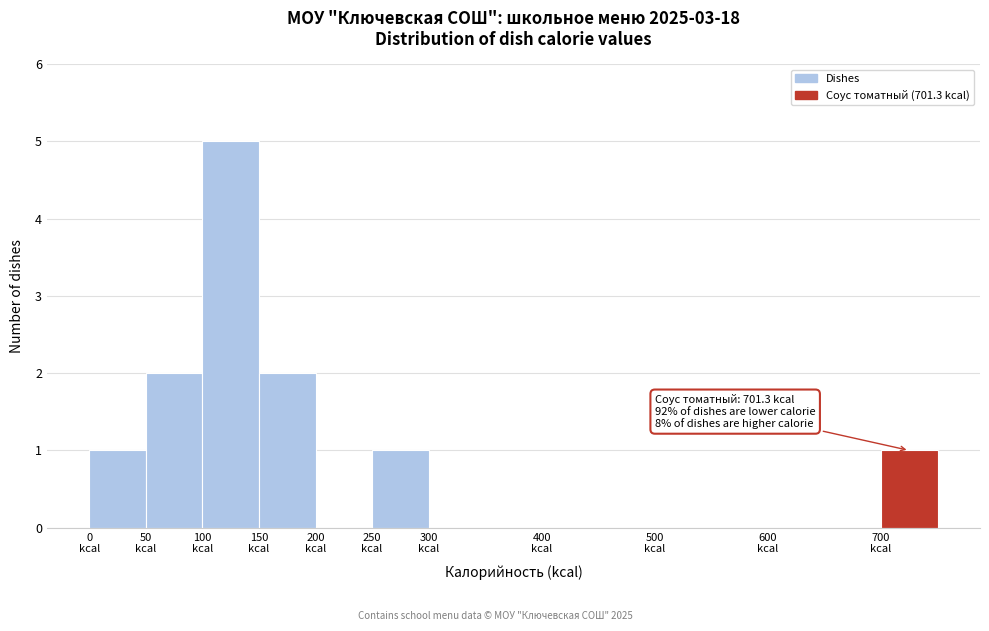

Over which range of the x-axis is the bar tallest?

100 to 150